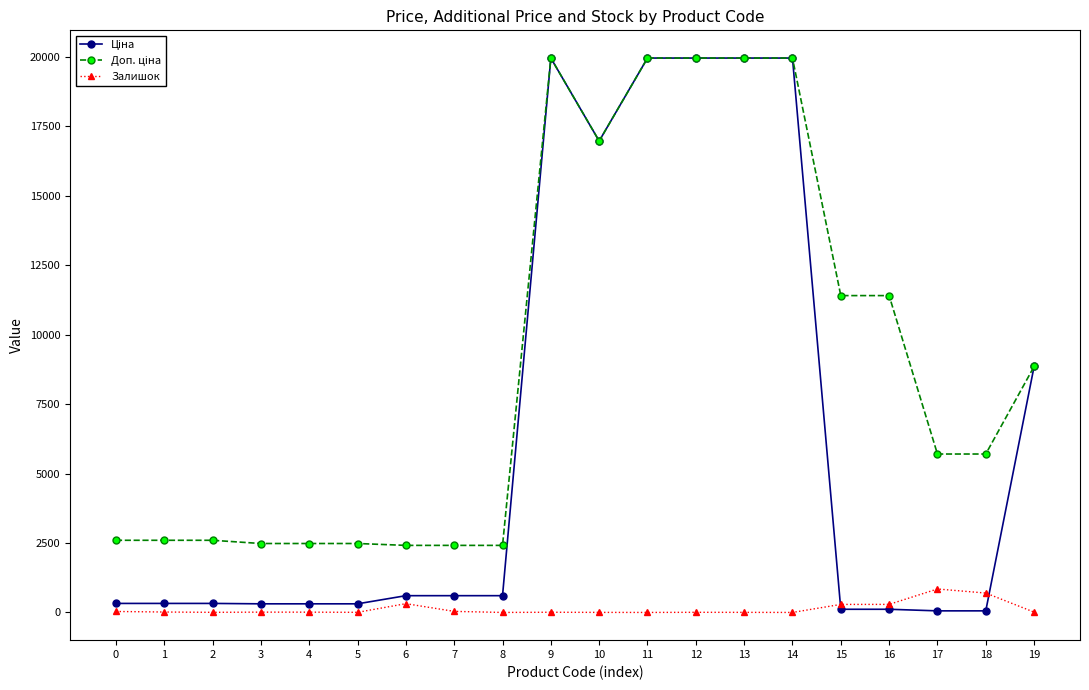

What is the spread (max minus min) of values at 16?

11295.9